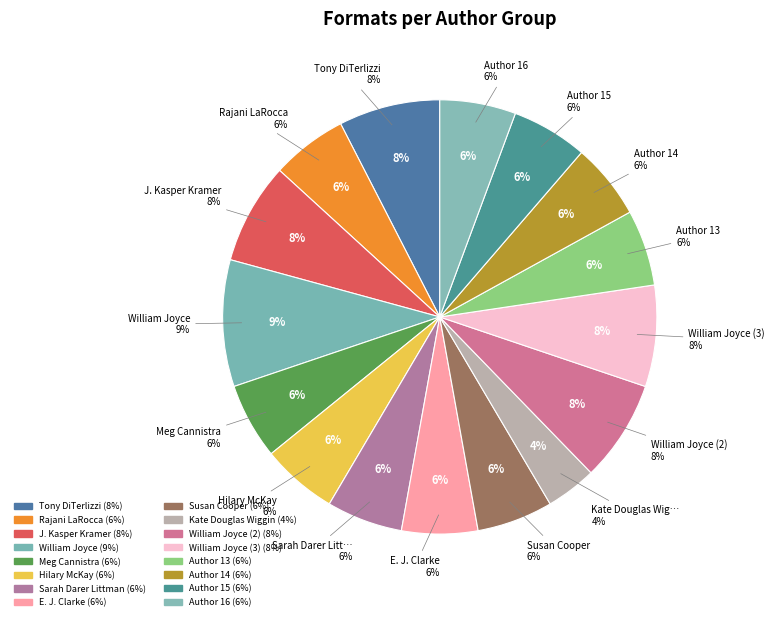

What is the total percentage of Sarah Darer Littman and Author 14?

11.3%